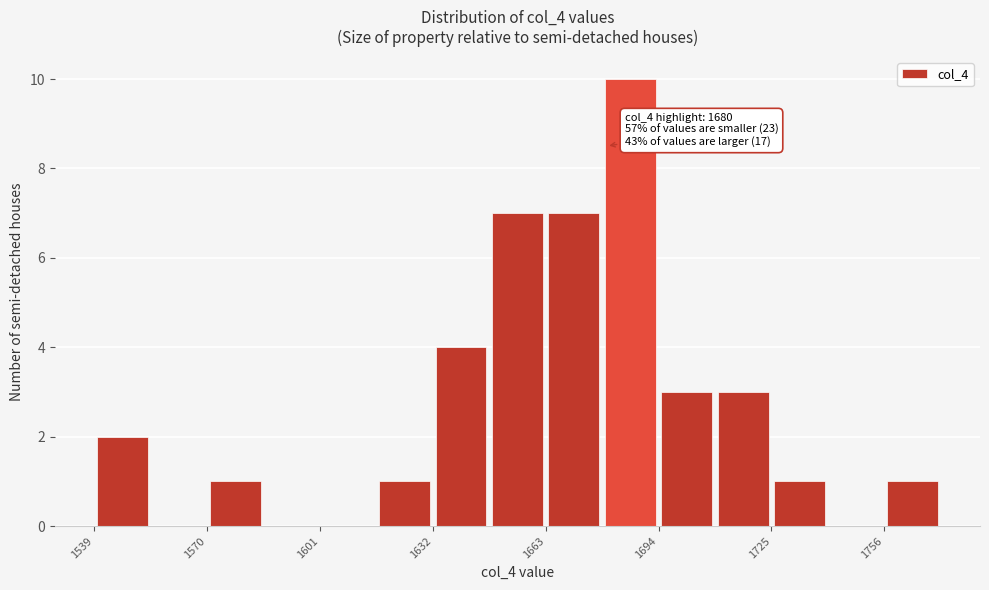

Around what value on the x-axis is the tallest bar? Give the approximate position of its centre, as read against the axis.

1685